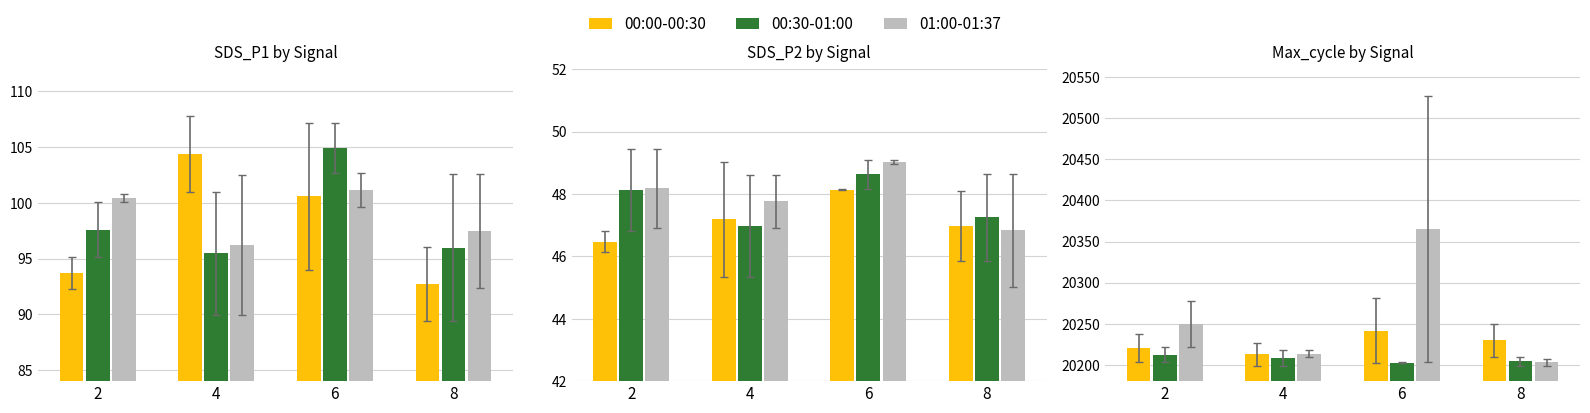

Which series has the largest total across all categories?

01:00-01:37